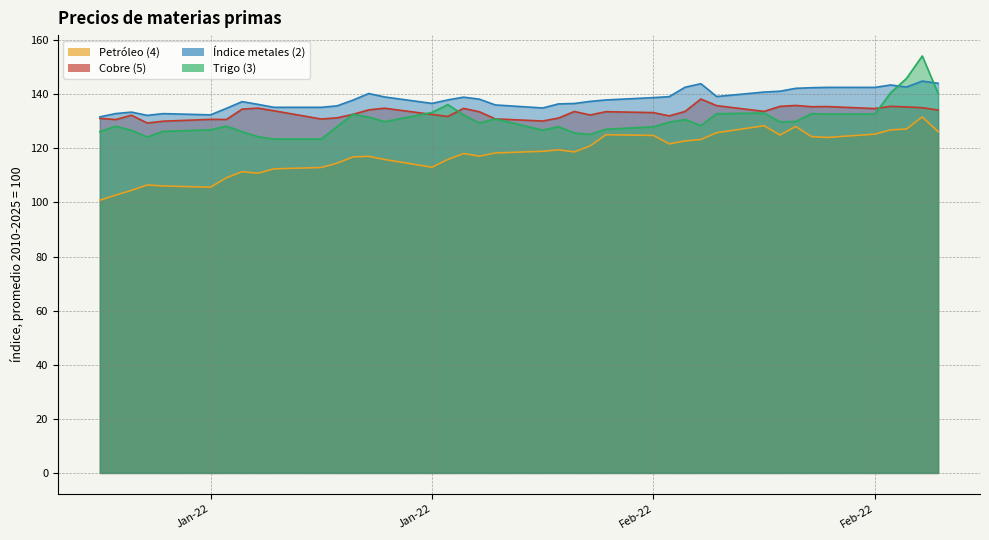

Which series has the largest total across all categories?

Índice metales (2)